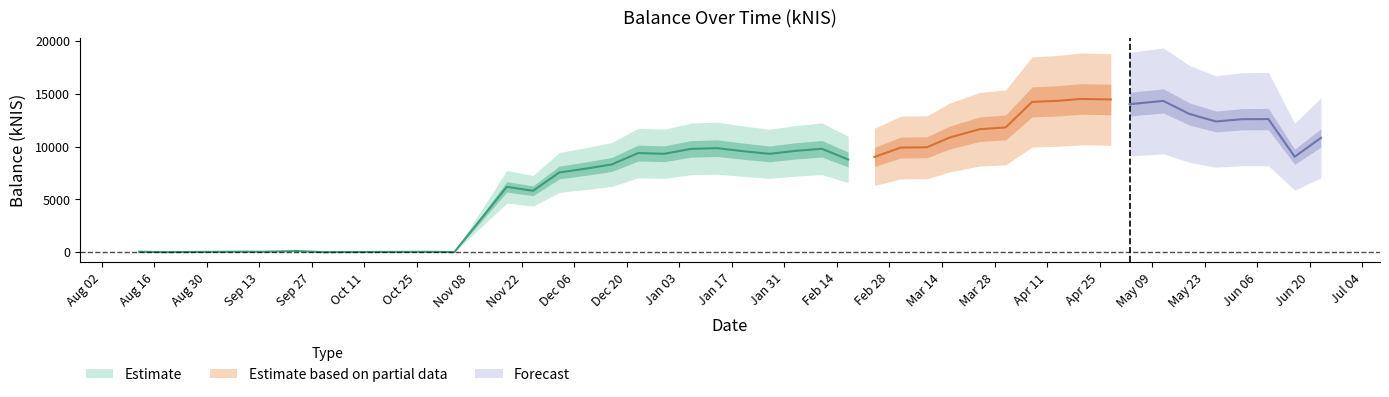

How many points are lower than both their immediate neighbors (excluding endpoints)?

11